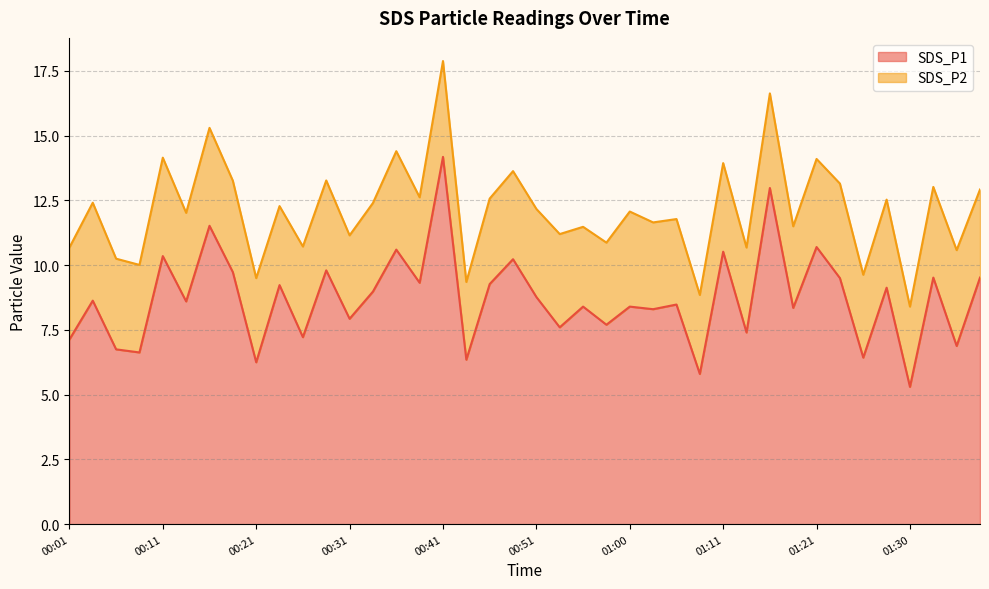

What is the smallest value displayed?

5.3